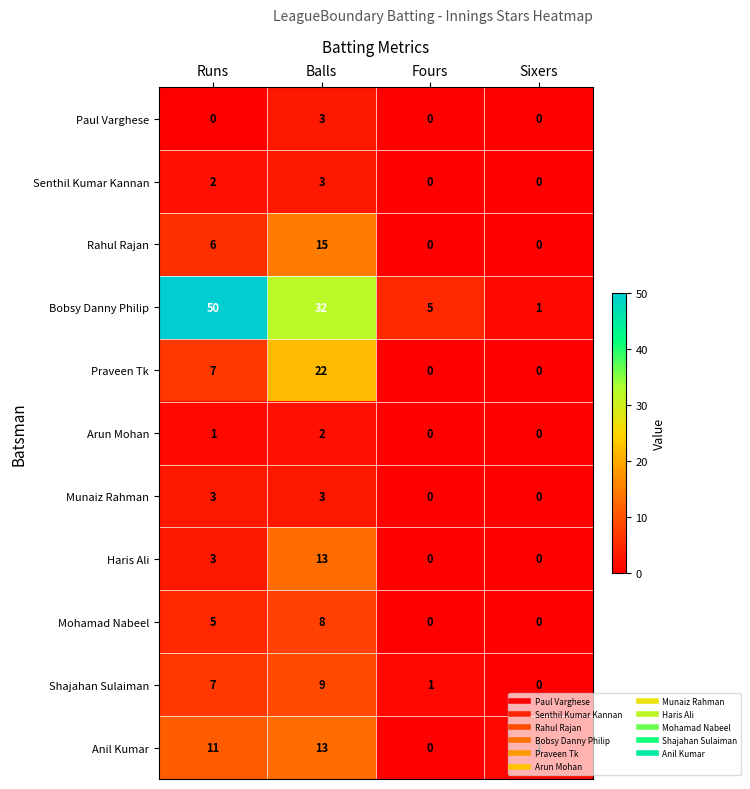

At which category is the sum across all series the highest?

Balls